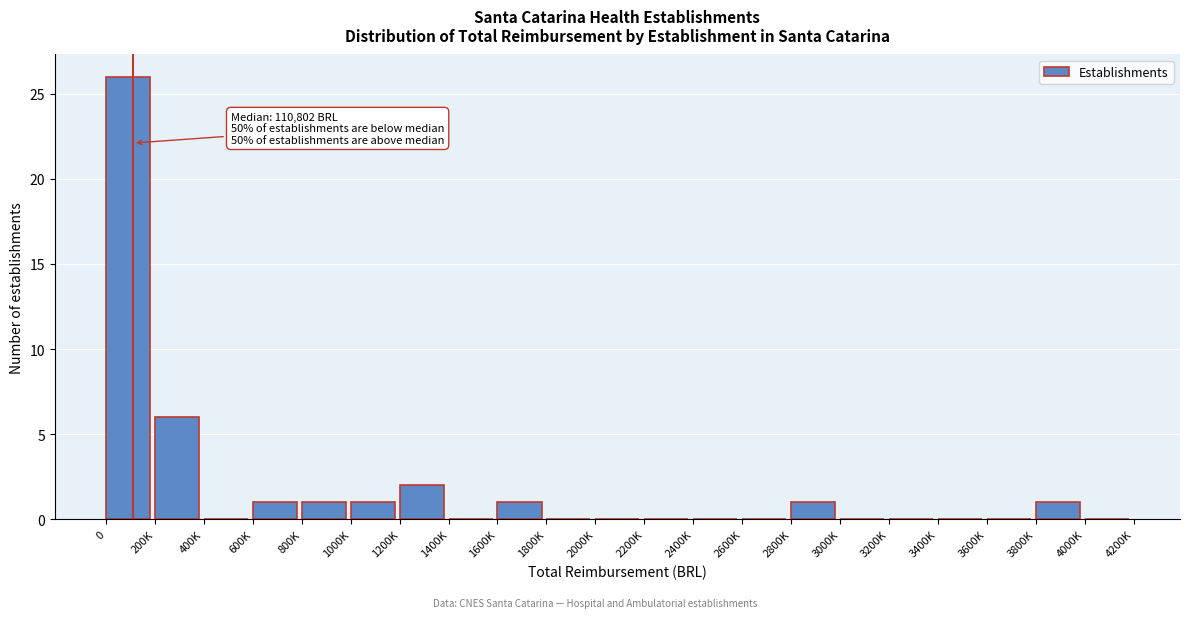

Reading left to right, list all the values displayed in this chart.

0=26	200K=6	400K=0	600K=1	800K=1	1000K=1	1200K=2	1400K=0	1600K=1	1800K=0	2000K=0	2200K=0	2400K=0	2600K=0	2800K=1	3000K=0	3200K=0	3400K=0	3600K=0	3800K=1	4000K=0